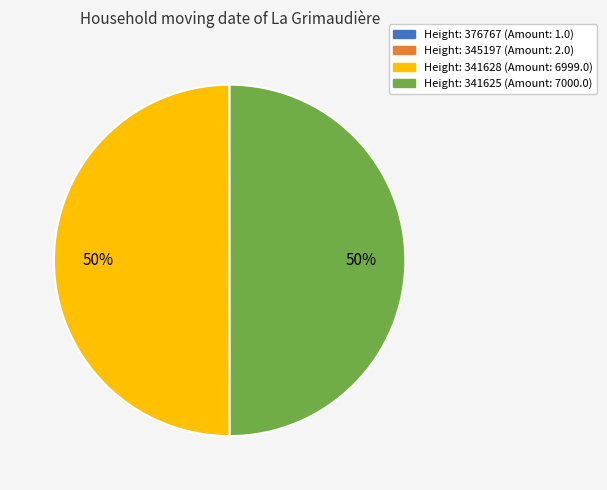

To the nearest percent, what is the difference between the largest and smallest slice percentages?

50%